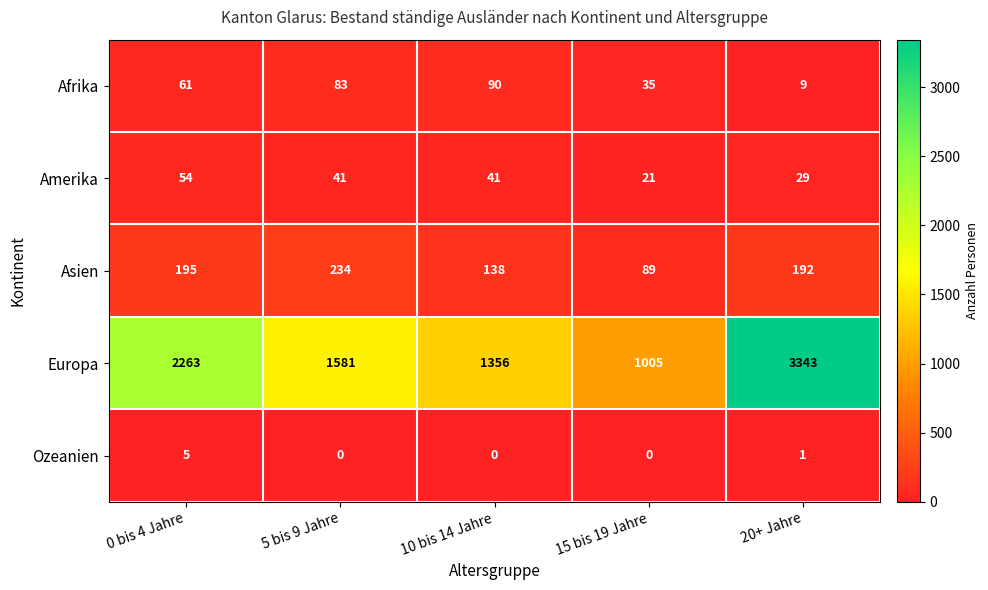

What is the approximate value of Amerika at 15 bis 19 Jahre, to the nearest 10?

20